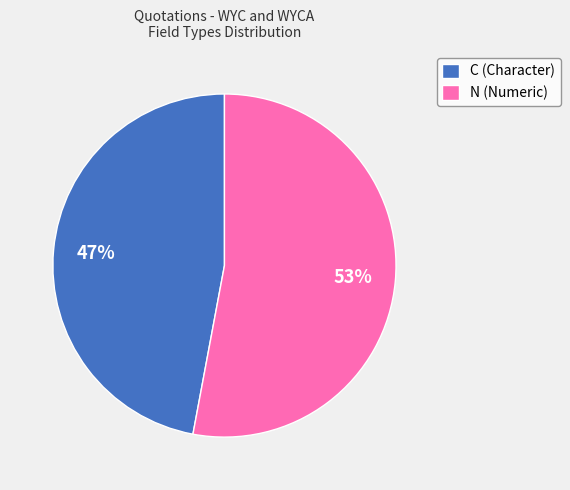

Does any single category account for the majority?

Yes